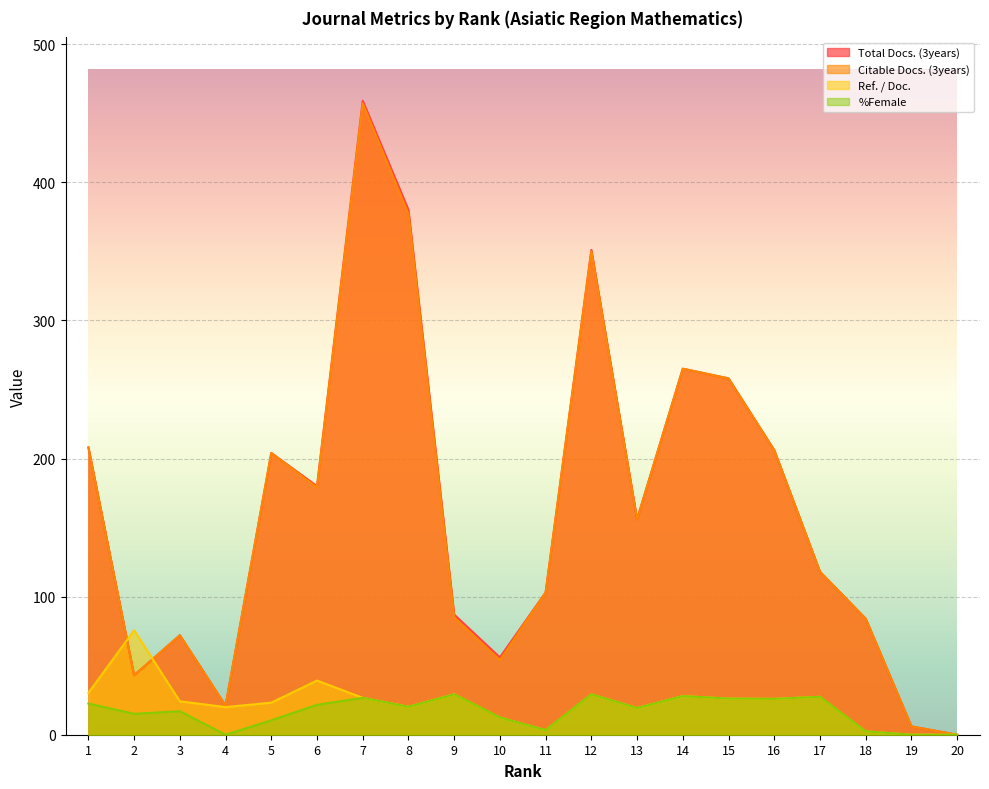

At which category does the chart reach its peak across all series?

7